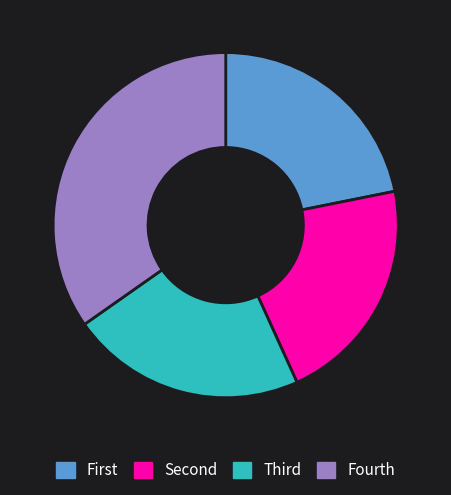

Does any single category account for the majority?

No